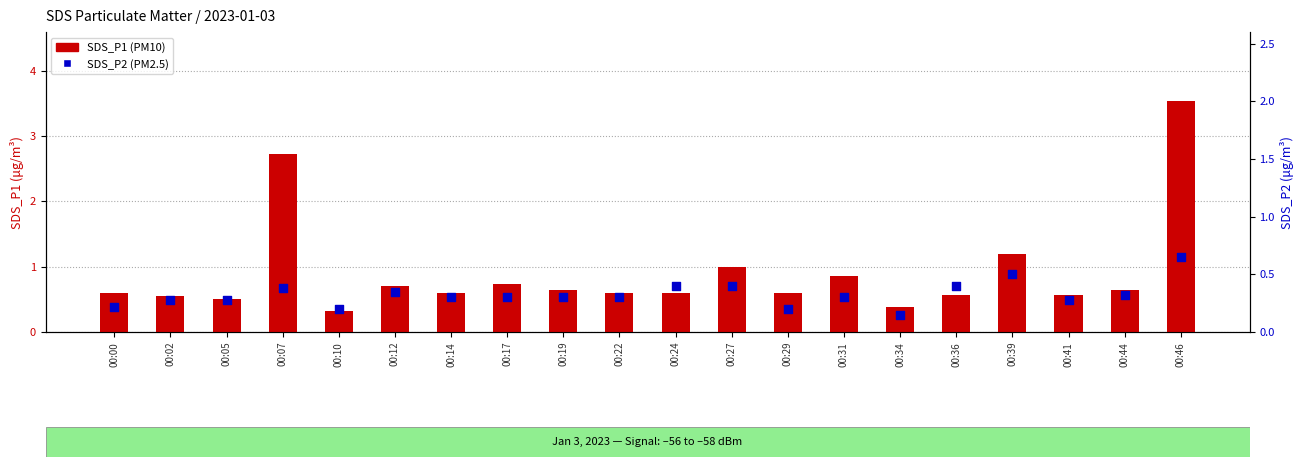

At how many categories does at least one series exceed 2?

2